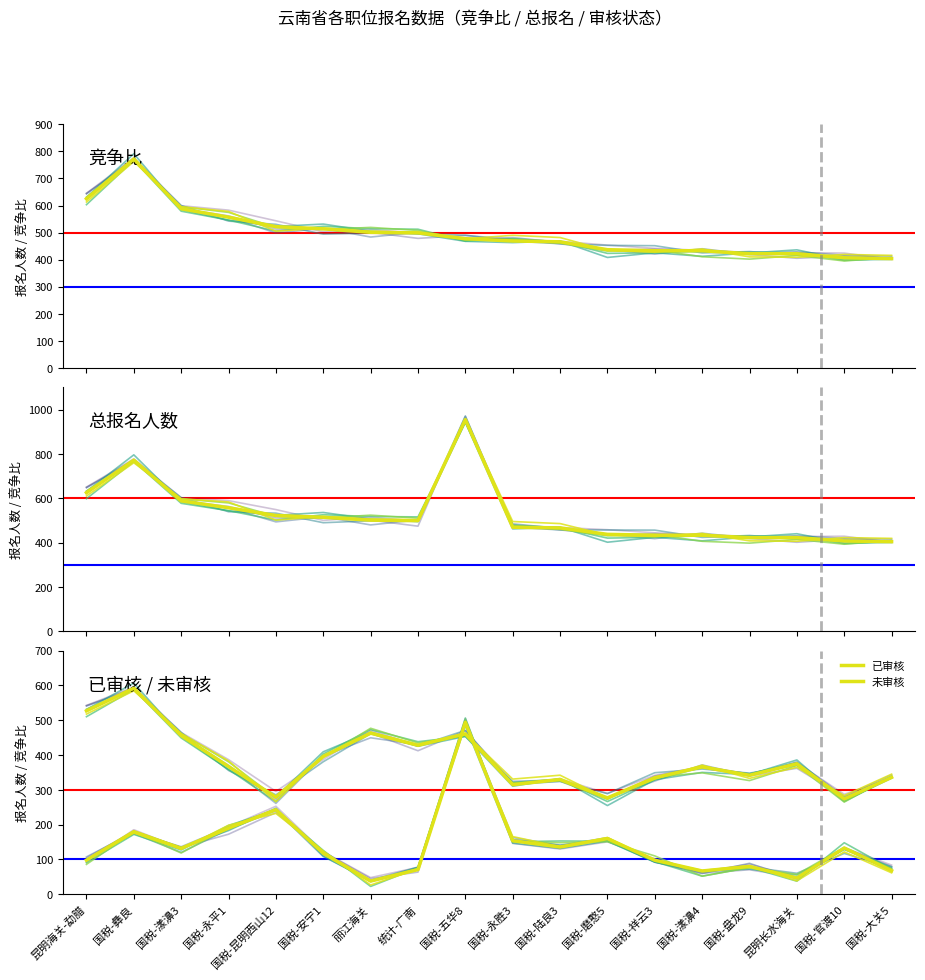

At how many categories does at least one series exceed 295?

18